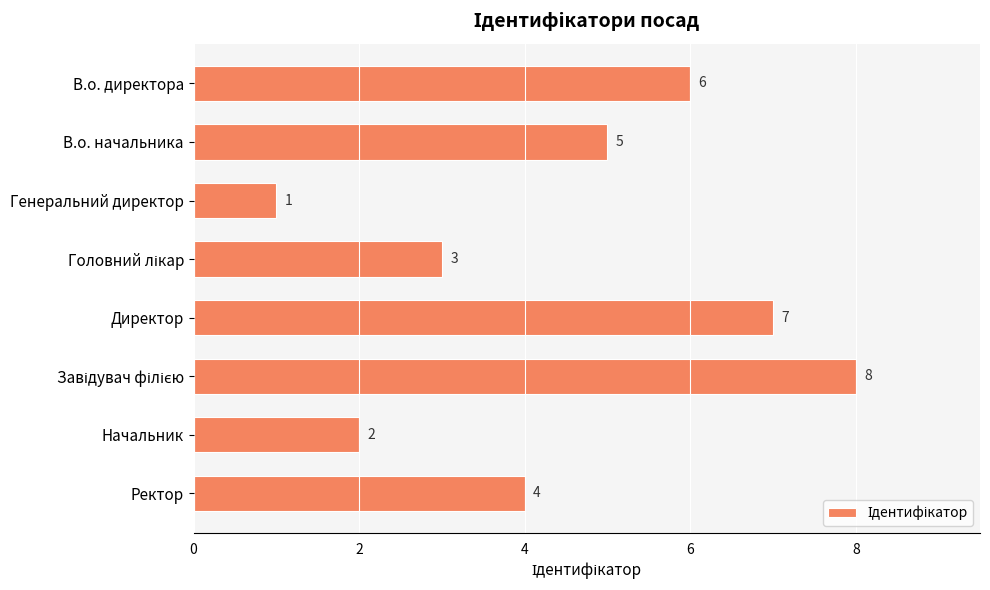

Reading top to bottom, transcribe all the data shown in this chart.

6	5	1	3	7	8	2	4